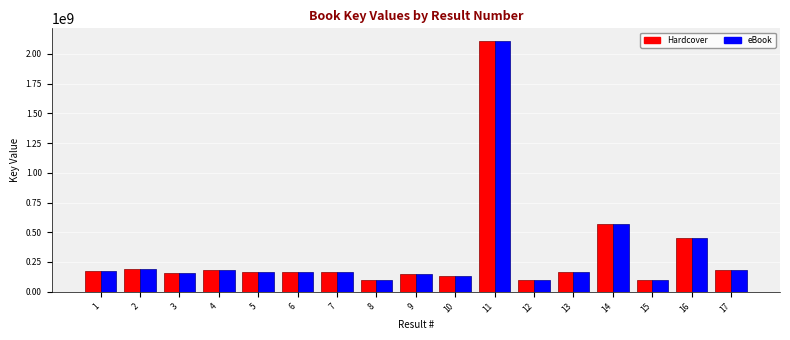

What is the total value across all series at 6?

334793868